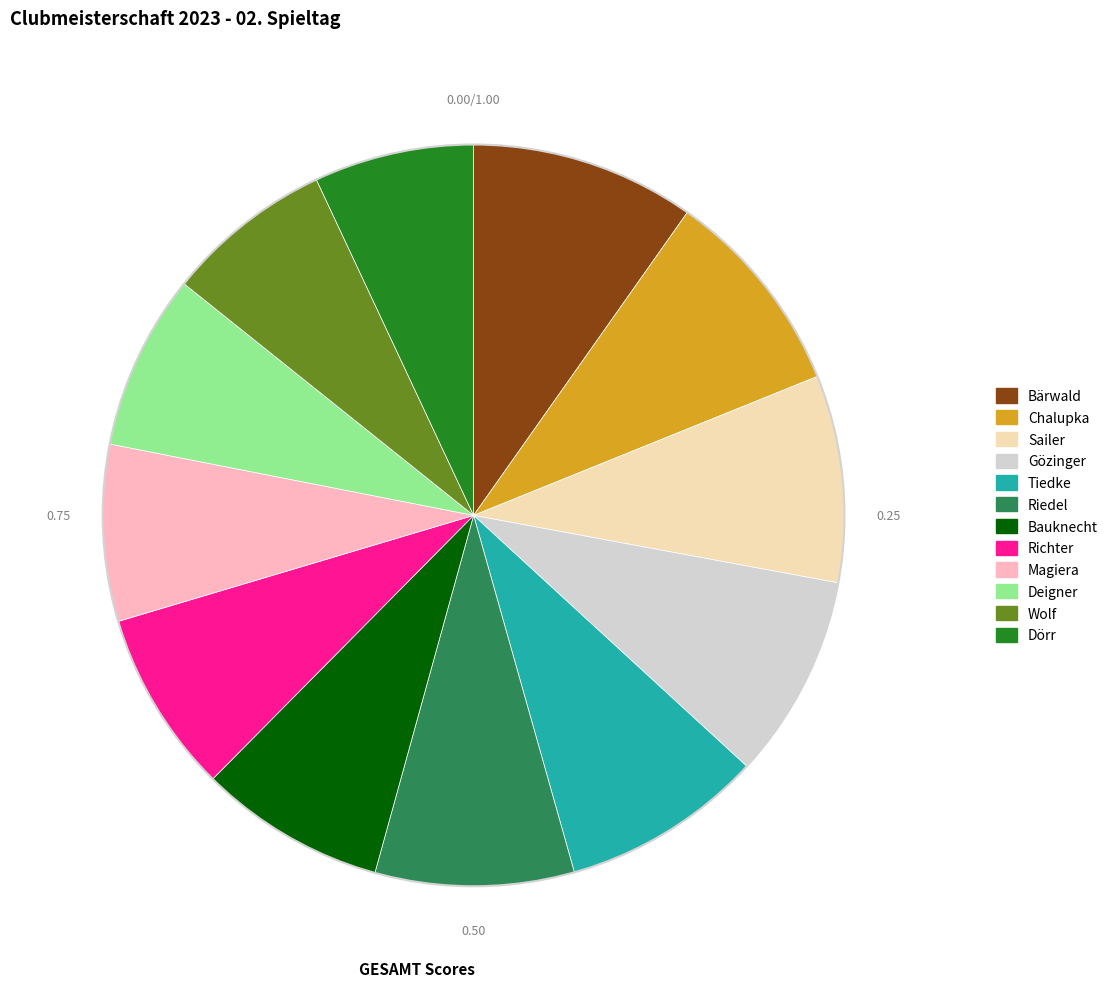

Is there a majority slice in this chart?

No